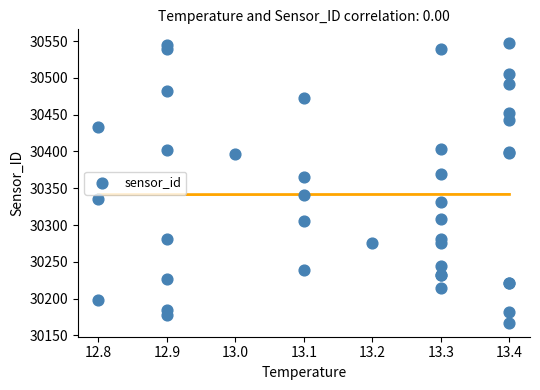

What Y value in the scatter plot is closest to 30357?

30364.7